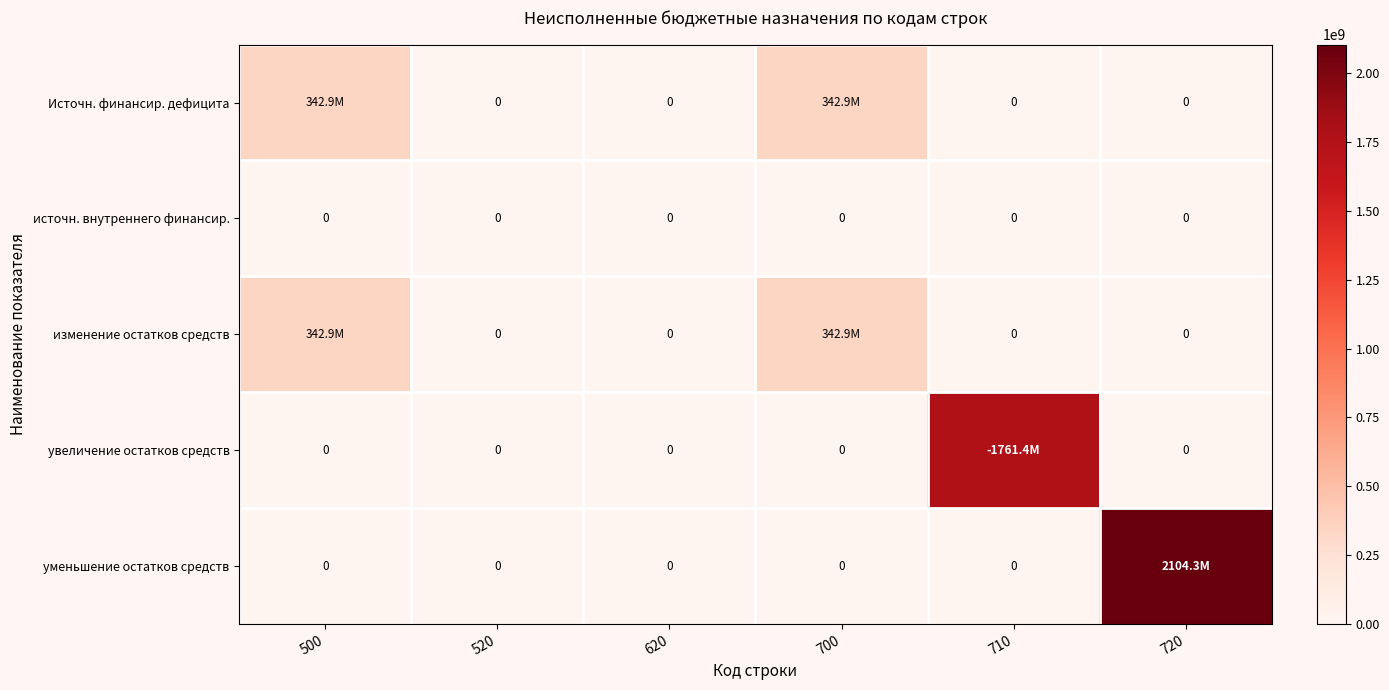

At which category is the sum across all series the highest?

720